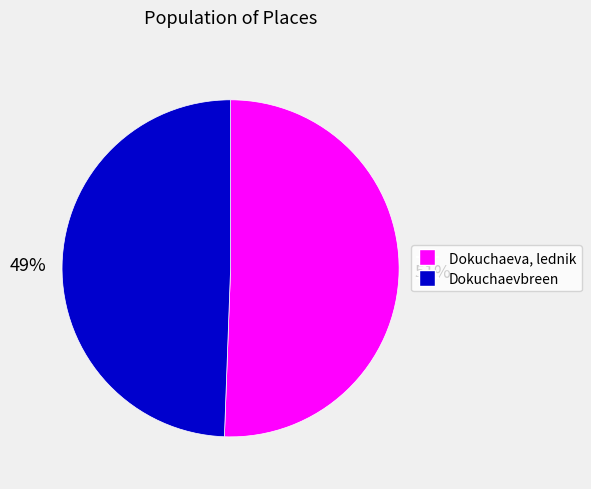

Which category has the smallest portion of the pie?

Dokuchaevbreen